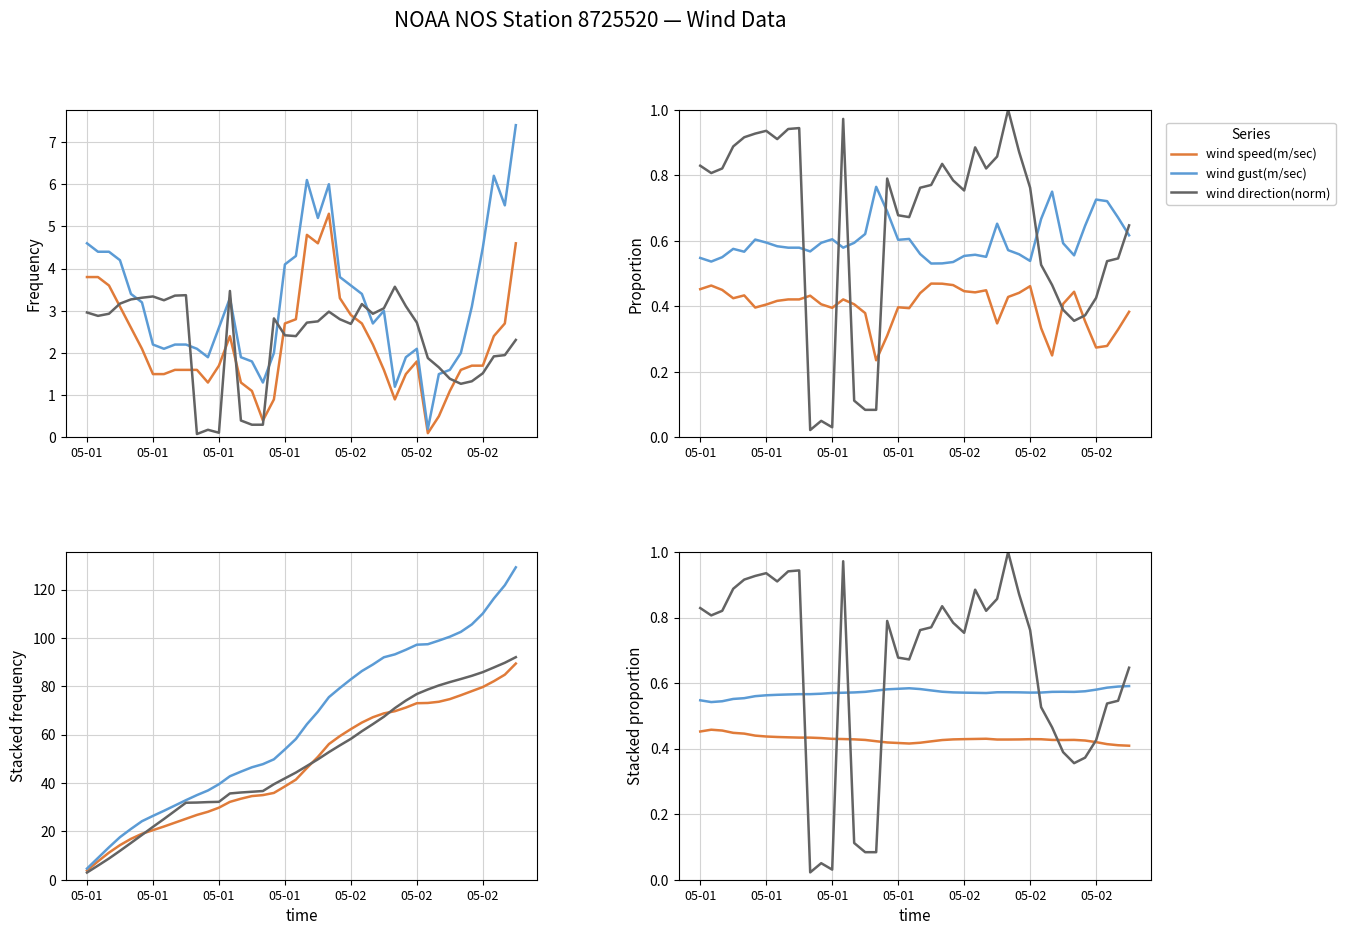

The value of wind direction(/100) at 05-01 is 8.8. True or false?

True